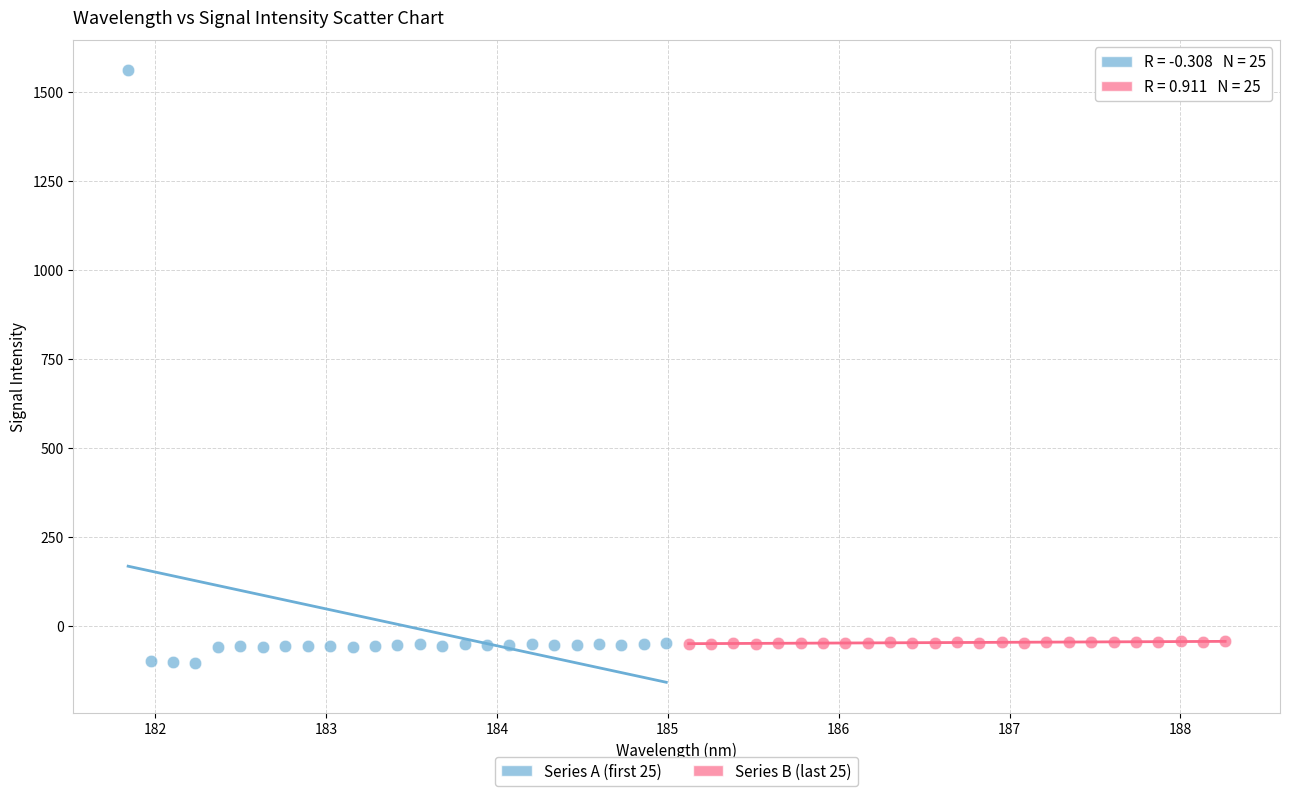

Which series reaches the minimum Y coordinate?

Series A (first 25)